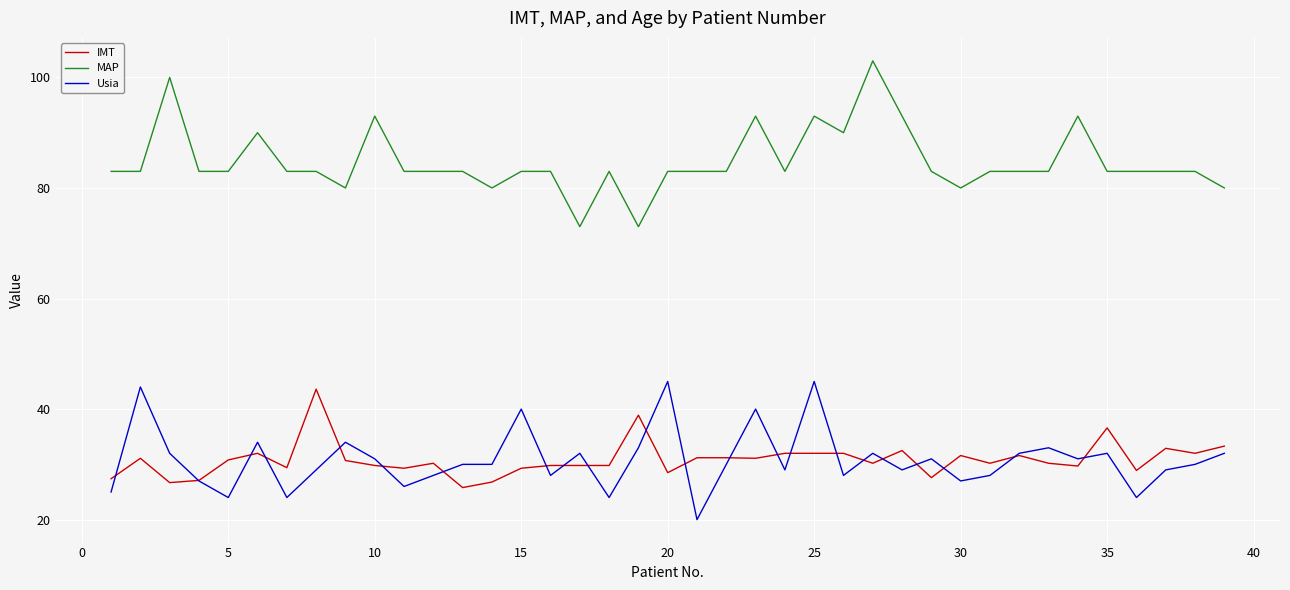

What is the highest value of the MAP series?

103.0